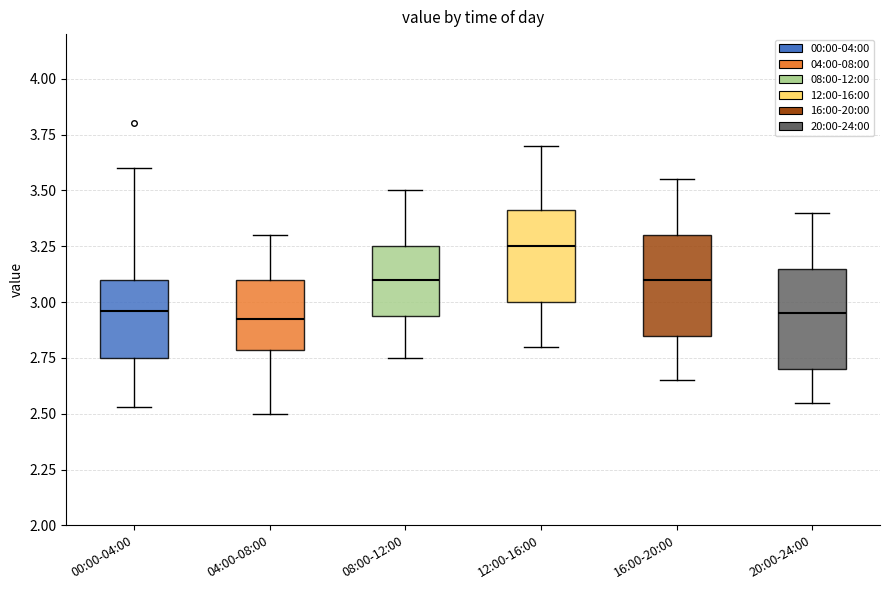

Reading left to right, read every box against the y-axis: the position of its median line, the range the box covers, and the ends of its whiskers. The values are not printed on the chart, so give them approximately, as read against the axis.

00:00-04:00: median 2.95, box 2.75 to 3.10, whiskers 2.55 to 3.60
04:00-08:00: median 2.95, box 2.80 to 3.10, whiskers 2.50 to 3.30
08:00-12:00: median 3.10, box 2.95 to 3.25, whiskers 2.75 to 3.50
12:00-16:00: median 3.25, box 3.00 to 3.40, whiskers 2.80 to 3.70
16:00-20:00: median 3.10, box 2.85 to 3.30, whiskers 2.65 to 3.55
20:00-24:00: median 2.95, box 2.70 to 3.15, whiskers 2.55 to 3.40